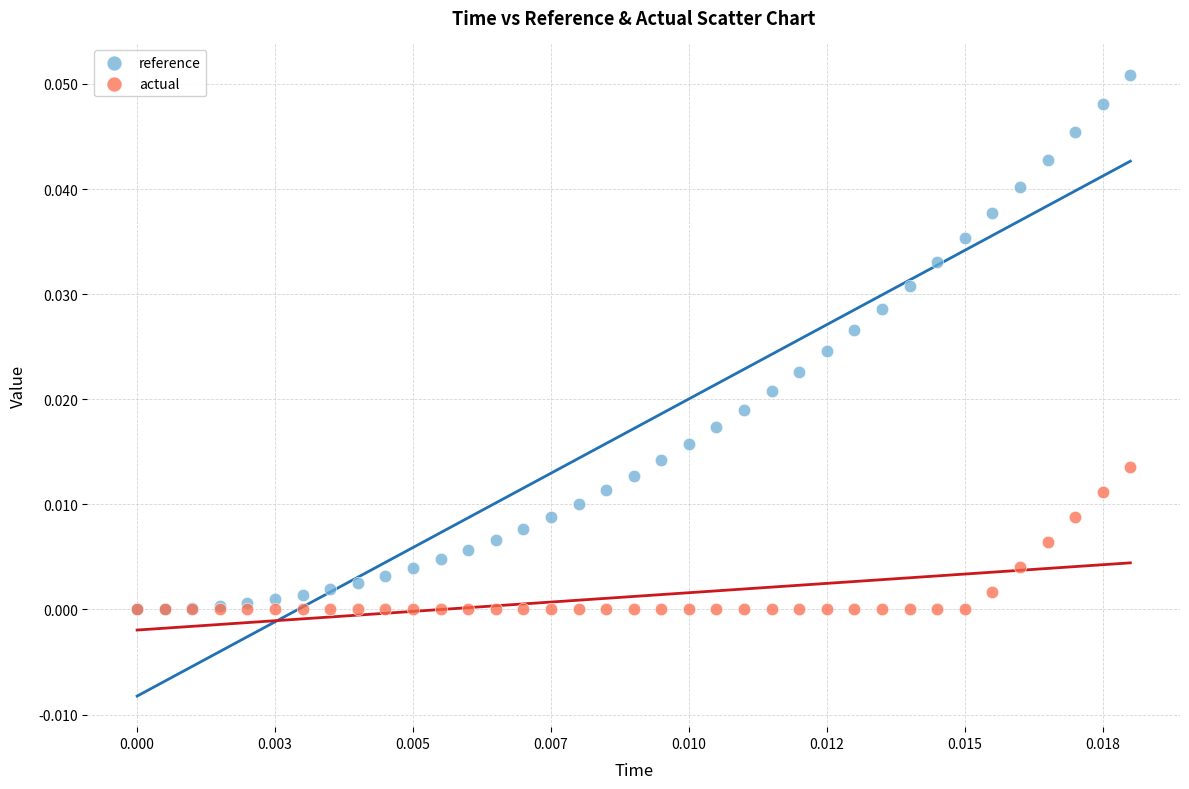

What are all the series names shown in the legend?

reference, actual